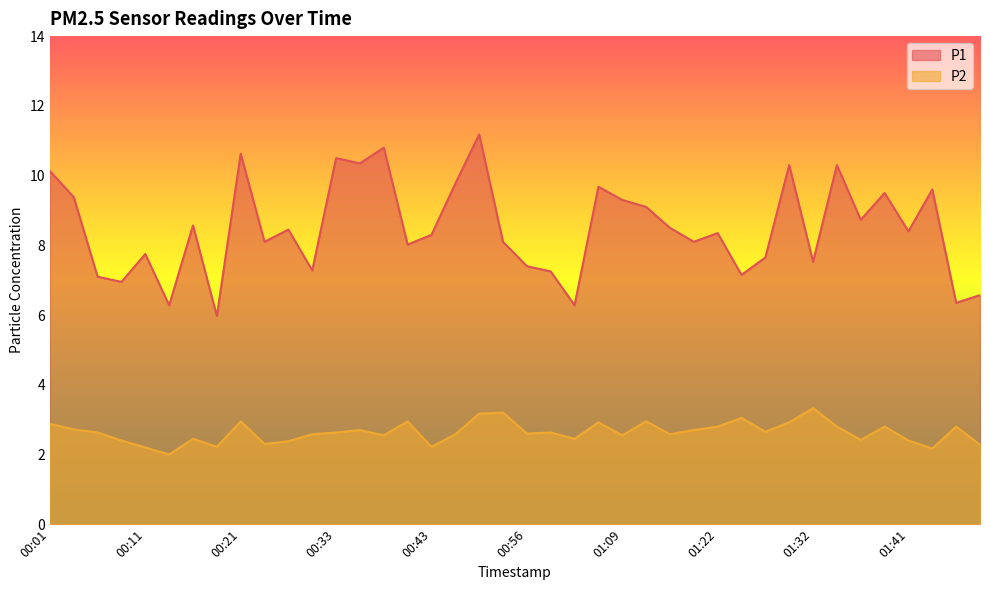

What is the difference between the maximum and minimum values in the P2 series?

1.3